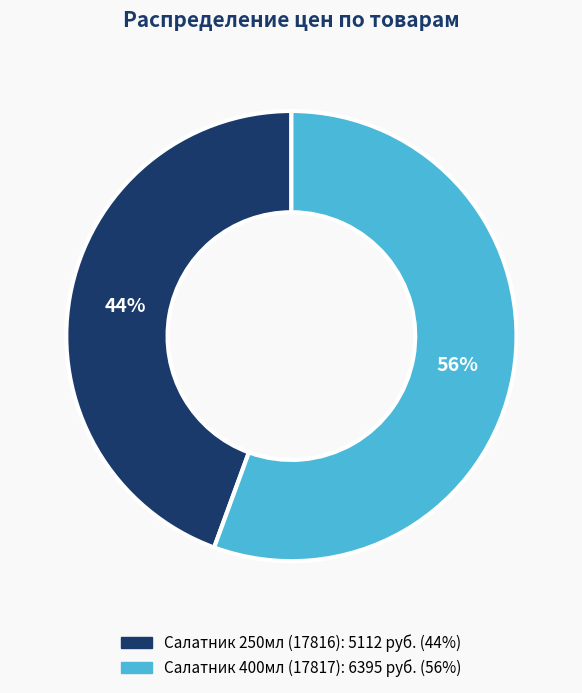

What percentage is the Салатник 400мл (17817) slice, to the nearest percent?

56%